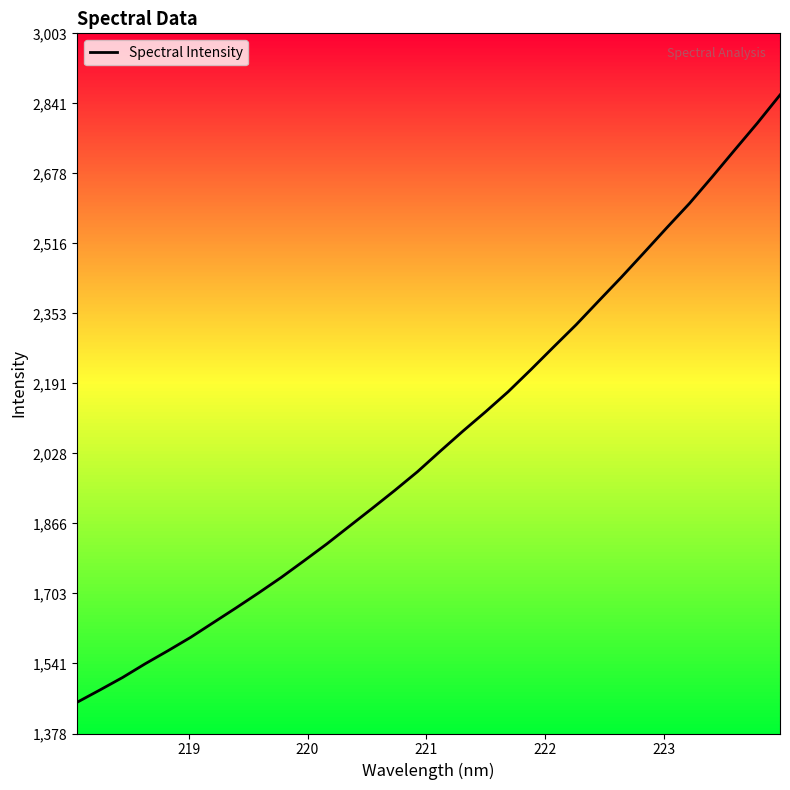

What is the difference between the maximum and minimum values?

1409.7